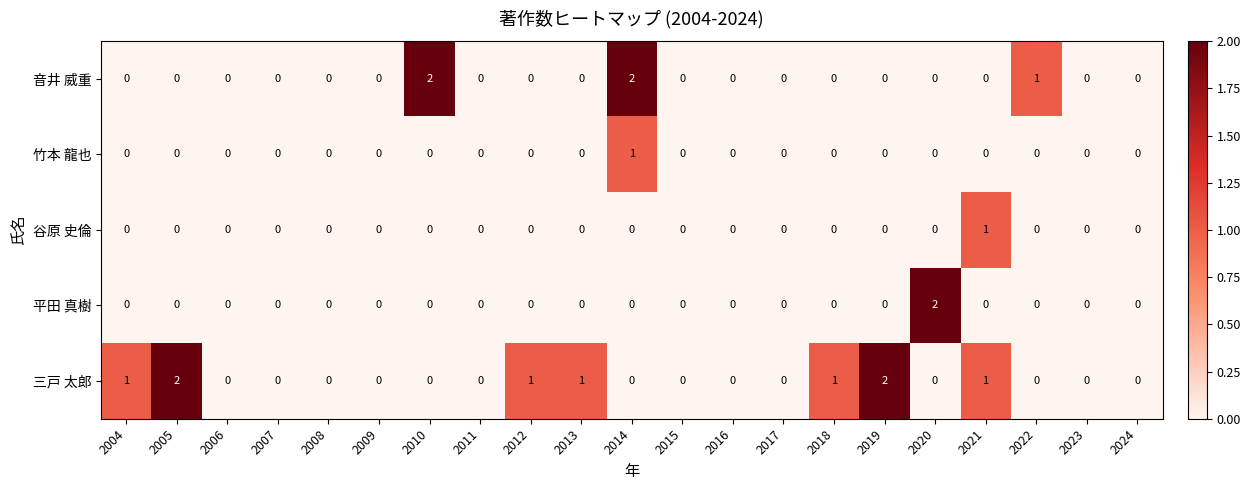

Between 2006 and 2014, which series saw the biggest shift?

音井 威重